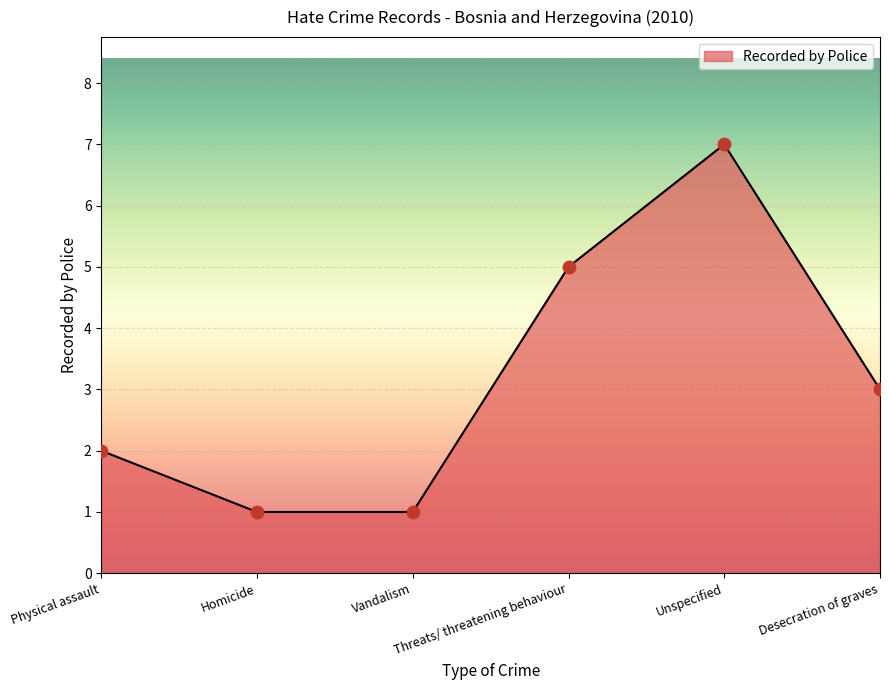

What is the change in value from Threats/ threatening behaviour to Unspecified?

+2